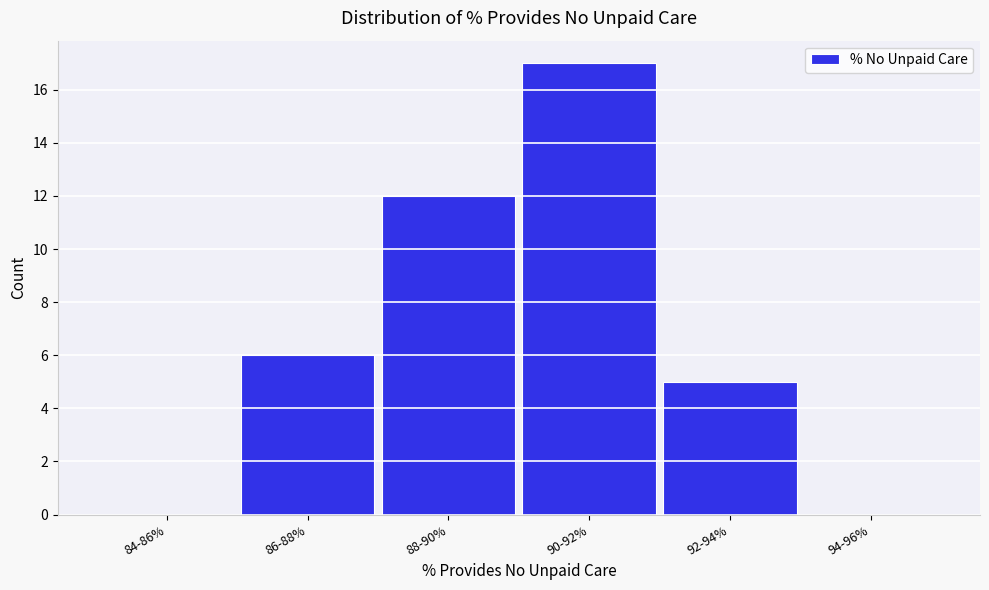

Reading left to right, extract all data points from this chart.

84-86%=0	86-88%=6	88-90%=12	90-92%=17	92-94%=5	94-96%=0